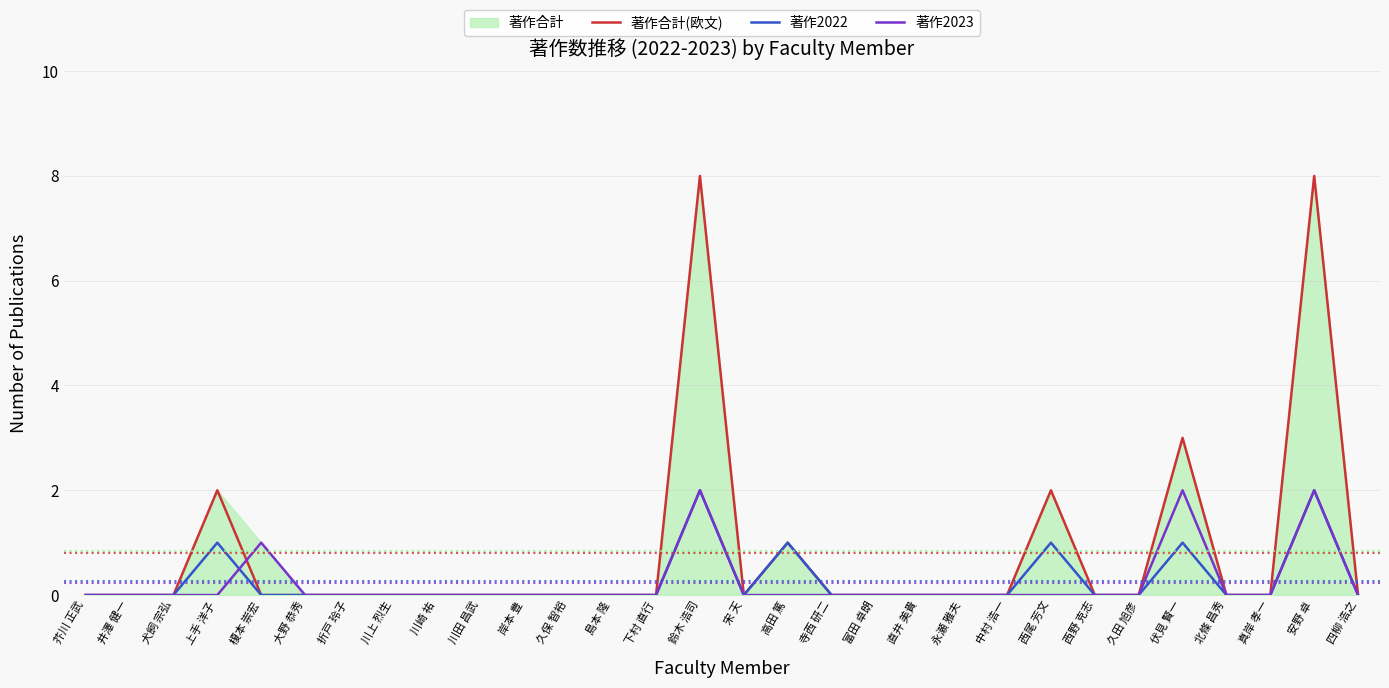

What is the label of the 14th point from the left?

下村 直行